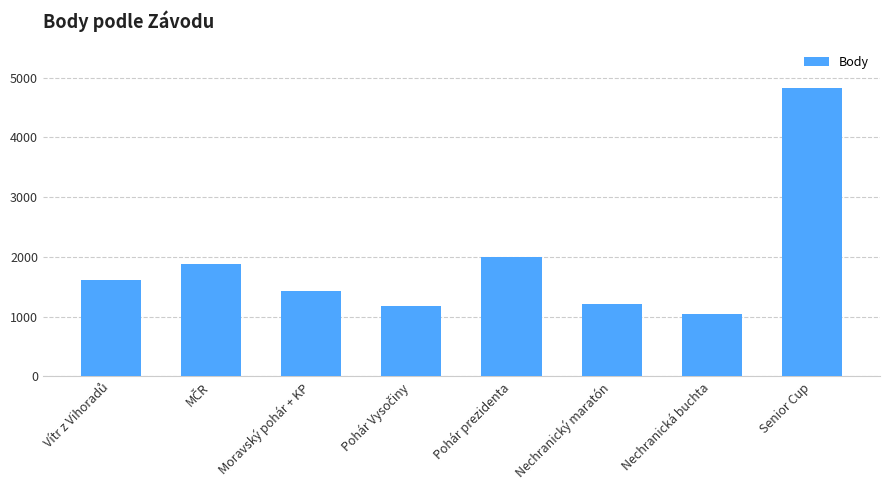

Which has a higher value, Nechranický maratón or Moravský pohár + KP?

Moravský pohár + KP